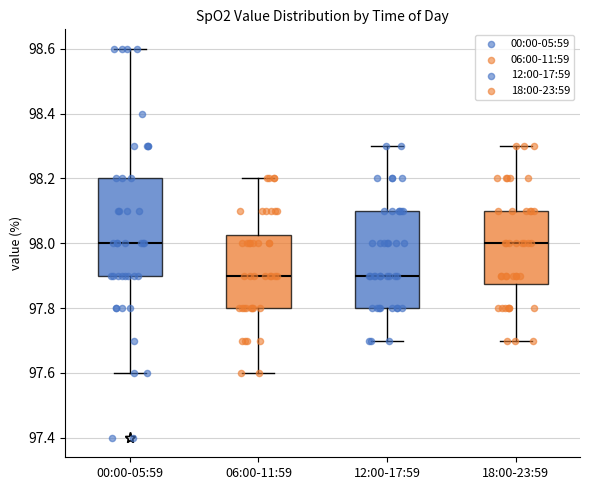

Reading left to right, read every box against the y-axis: the position of its median line, the range the box covers, and the ends of its whiskers. The values are not printed on the chart, so give them approximately, as read against the axis.

00:00-05:59: median 98.00, box 97.90 to 98.20, whiskers 97.60 to 98.60
06:00-11:59: median 97.90, box 97.80 to 98.02, whiskers 97.60 to 98.20
12:00-17:59: median 97.90, box 97.80 to 98.10, whiskers 97.70 to 98.30
18:00-23:59: median 98.00, box 97.88 to 98.10, whiskers 97.70 to 98.30